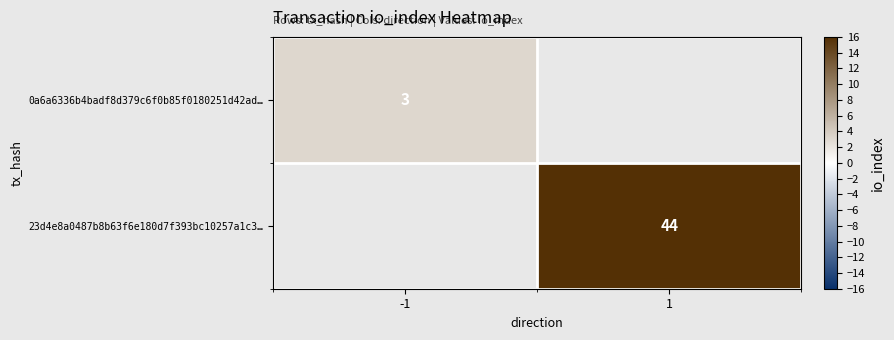

True or false: 23d4e8a0487b8b63f6e180d7f393bc10257a1c3… has a value of 25.8 at 1.

False